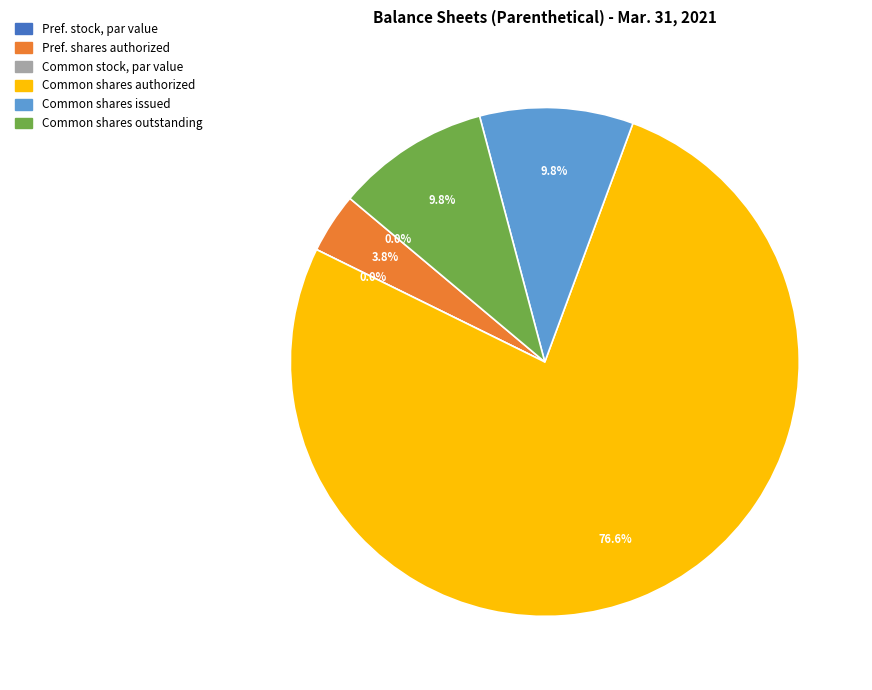

What percentage is the Common stock, shares outstanding slice, to the nearest percent?

10%